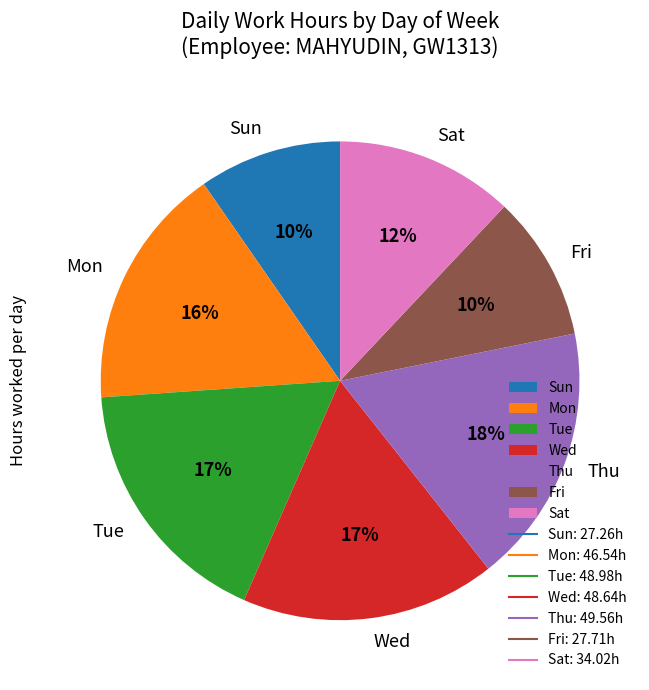

Is there any slice that represents more than half of the pie?

No